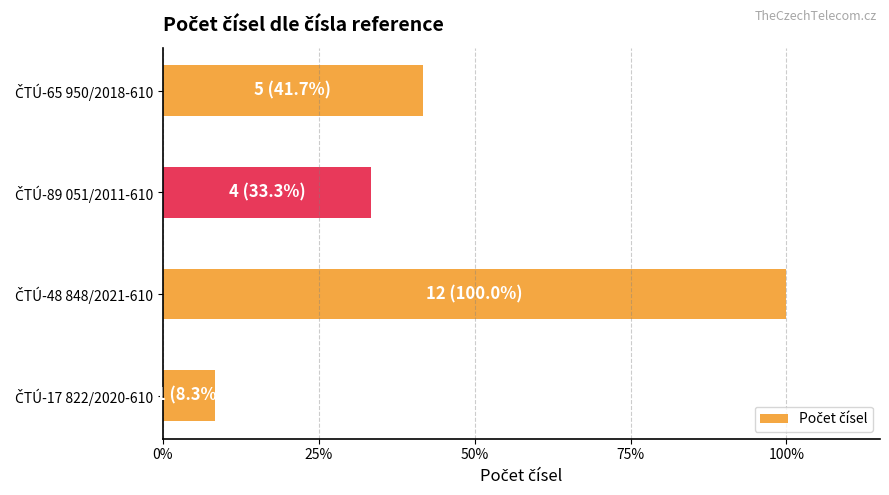

How many distinct data groups are displayed?

1